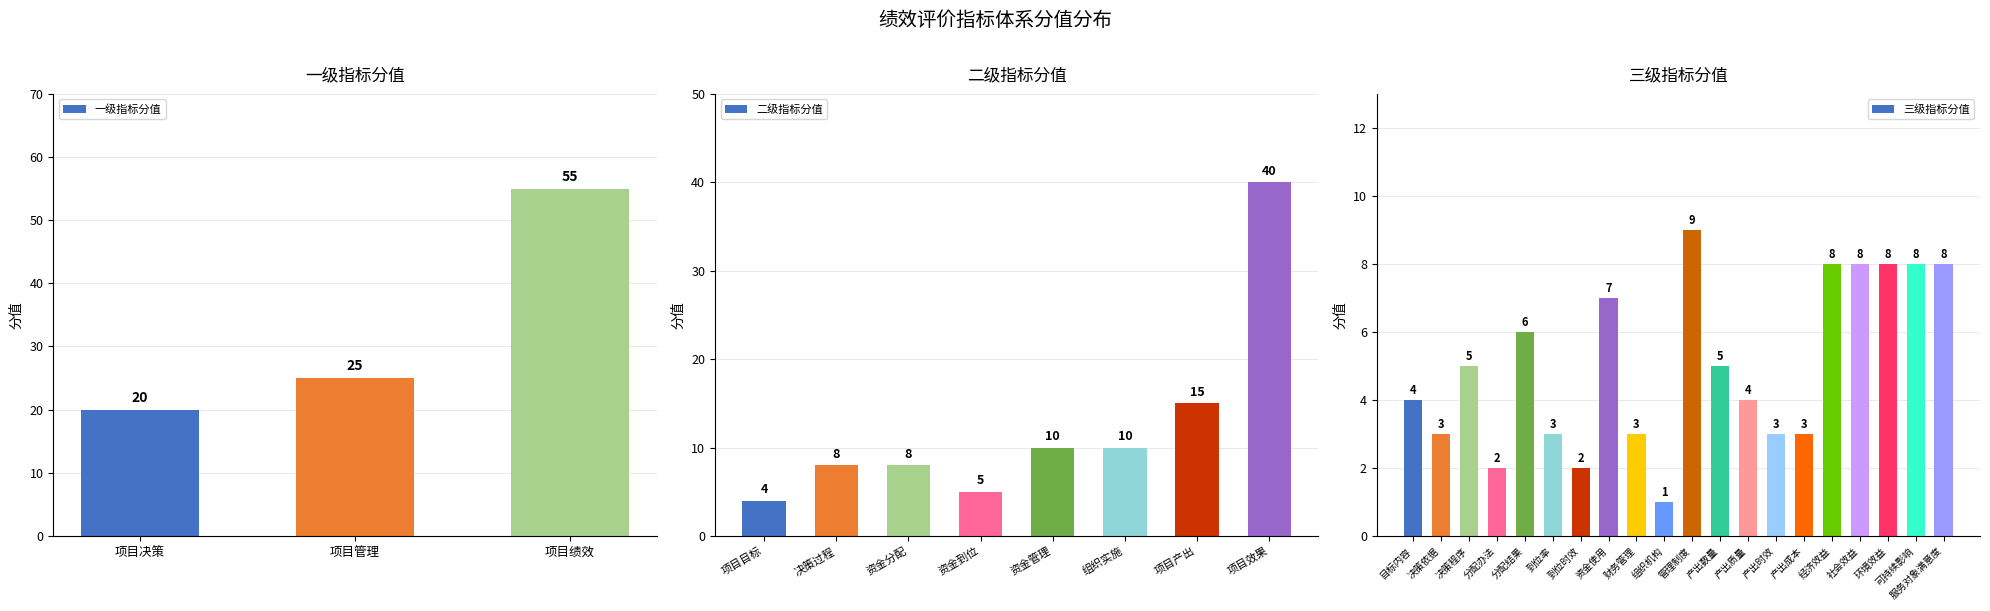

What is the difference between the maximum and minimum values in the 一级指标分值 series?

35